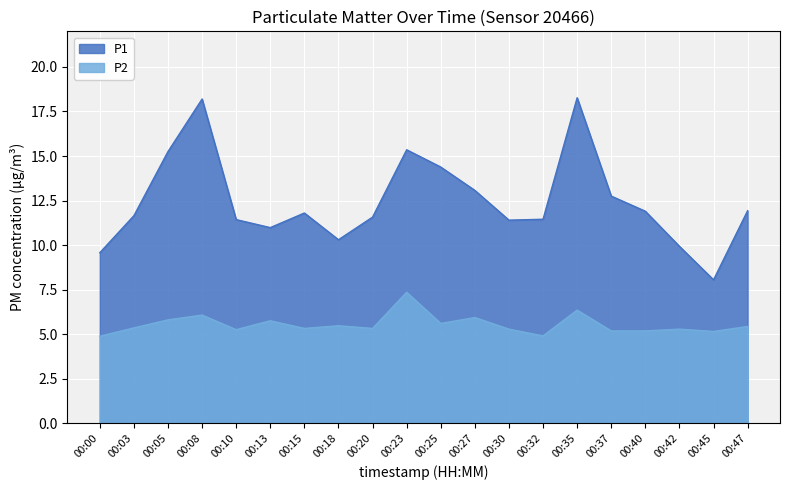

At which label does P1 first exceed 11?

00:03